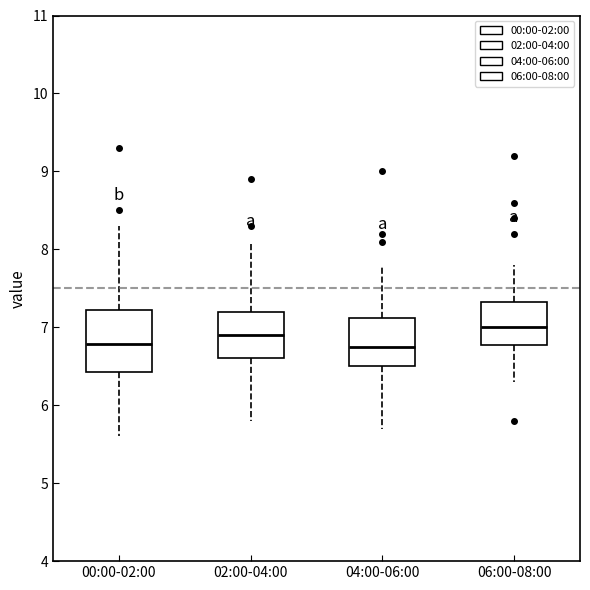

Reading left to right, read every box against the y-axis: the position of its median line, the range the box covers, and the ends of its whiskers. The values are not printed on the chart, so give them approximately, as read against the axis.

00:00-02:00: median 6.8, box 6.4 to 7.2, whiskers 5.6 to 8.3
02:00-04:00: median 6.9, box 6.6 to 7.2, whiskers 5.8 to 8.1
04:00-06:00: median 6.8, box 6.5 to 7.1, whiskers 5.7 to 7.8
06:00-08:00: median 7.0, box 6.8 to 7.3, whiskers 6.3 to 7.8